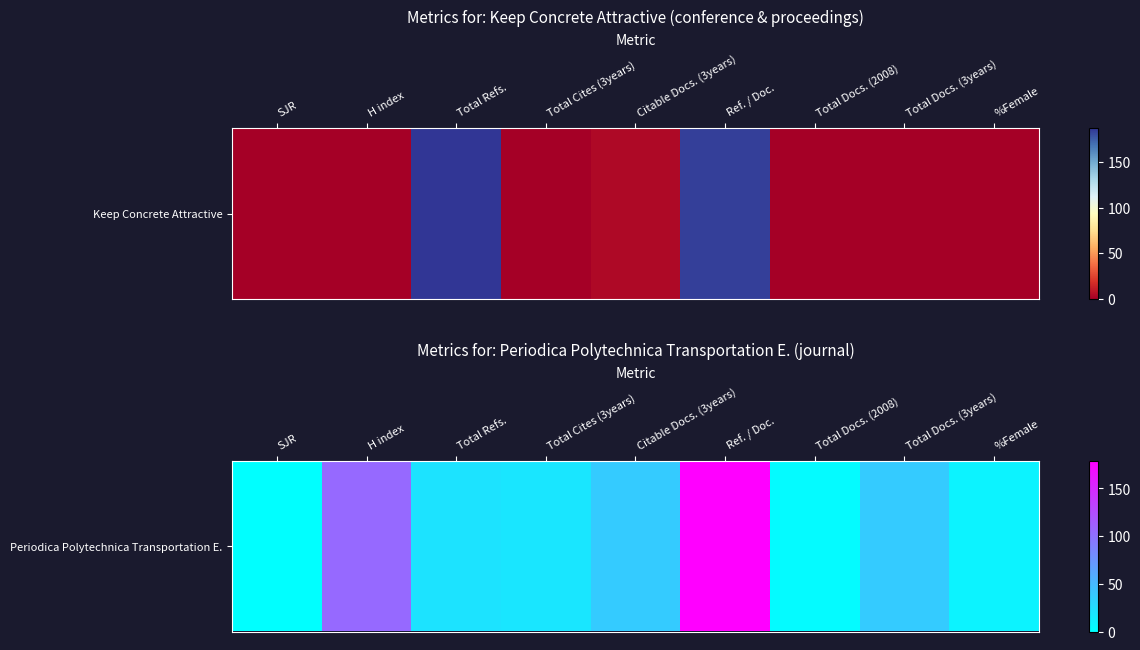

The chart shows a value of -99 at SJR. True or false?

False